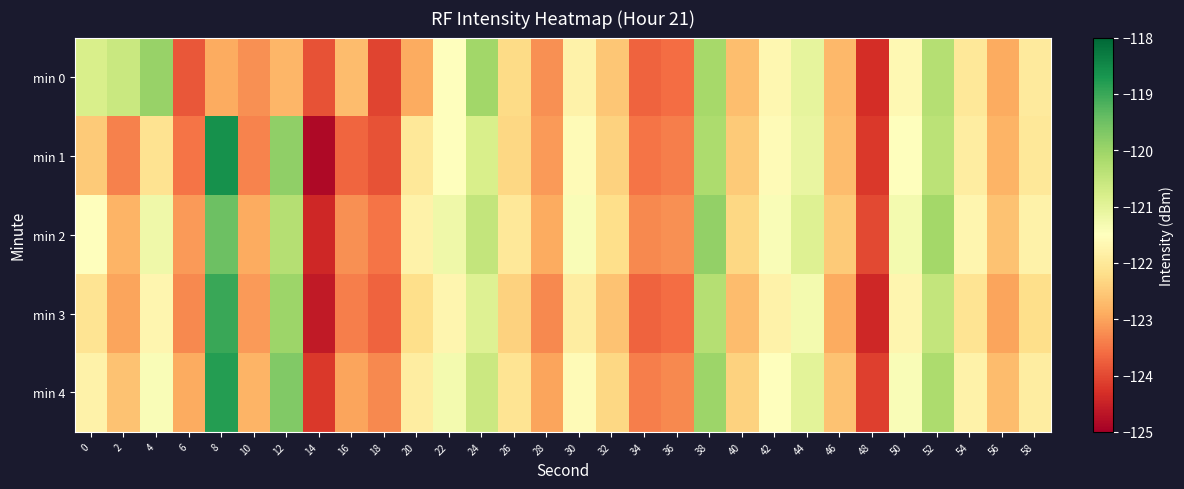

Which series has the largest range (max minus min)?

min 1